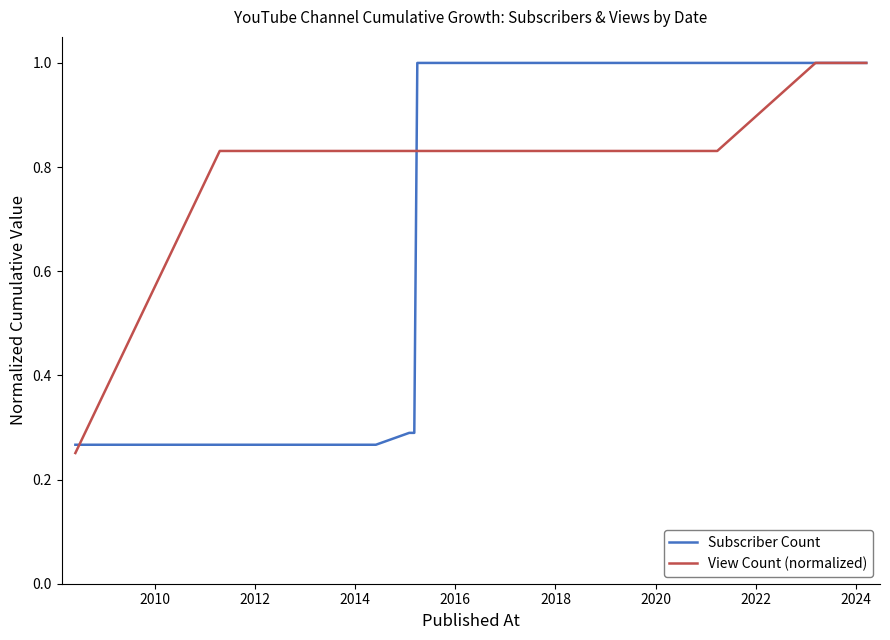

Which series has the largest total across all categories?

View Count (normalized)